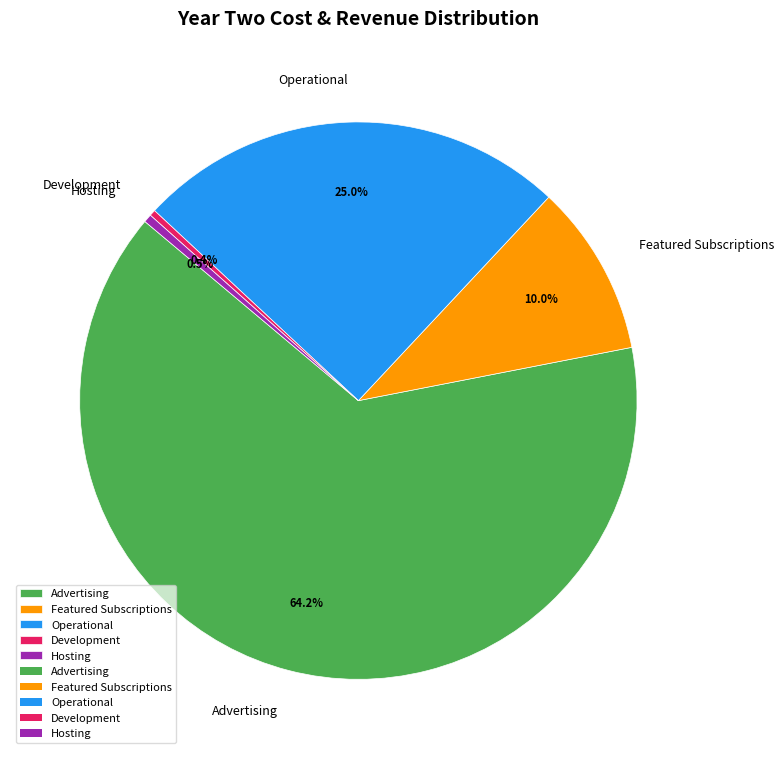

Count the number of slices in the pie.

5